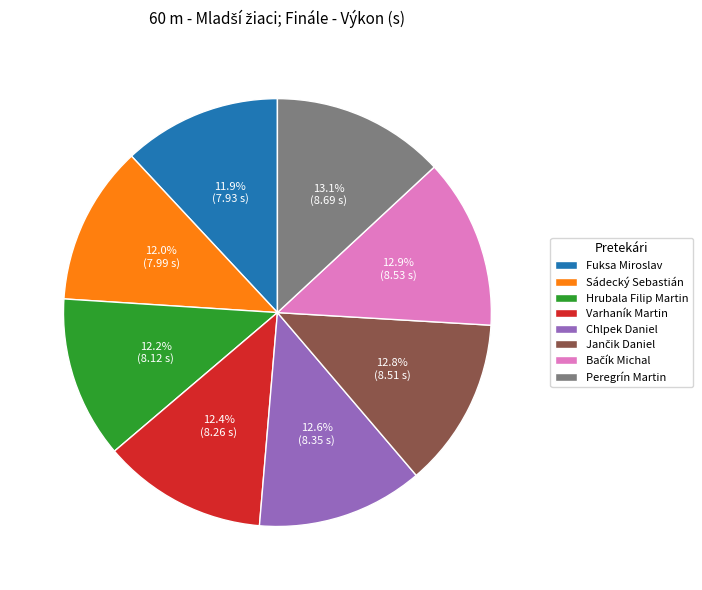

Is Hrubala Filip Martin the majority of the pie?

No